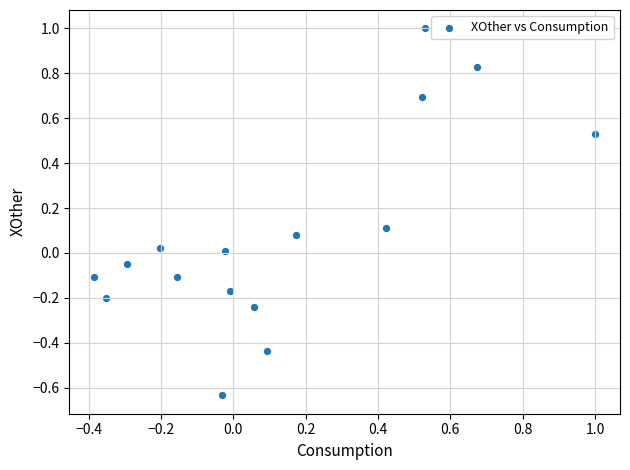

What is the range of X values (max minus min)?

1.4